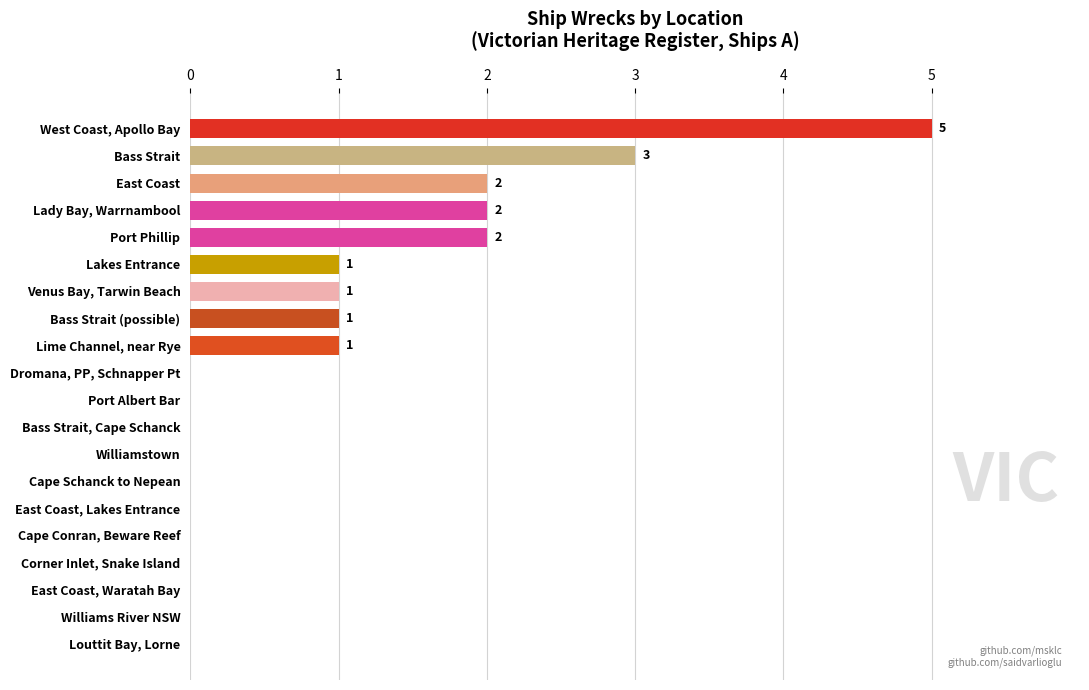

What is the sum of all values?

18